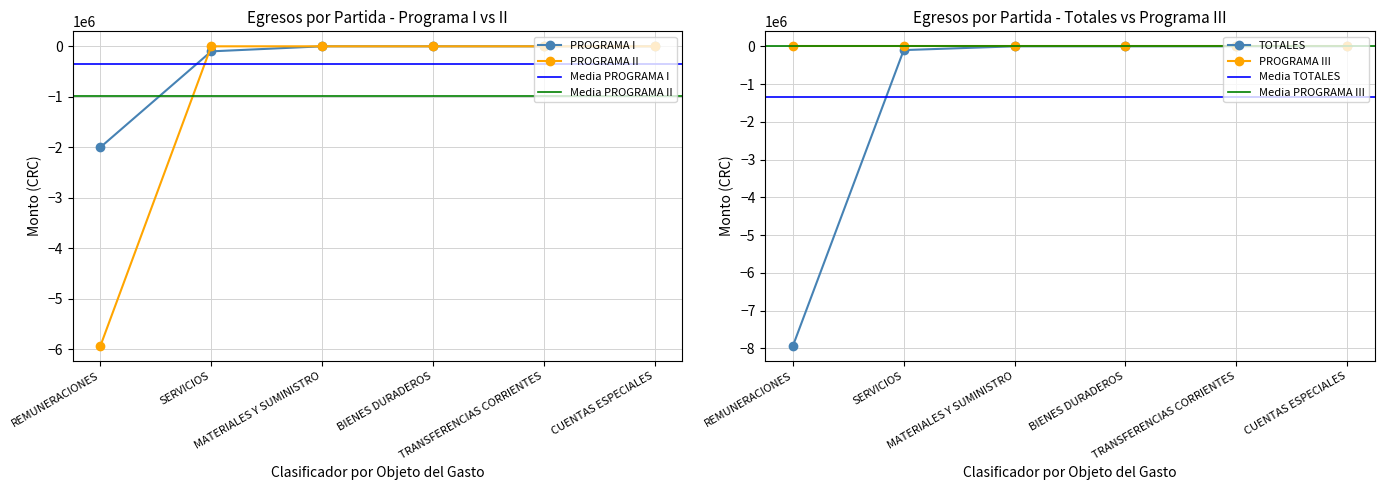

What is the difference between the maximum and minimum values in the TOTALES series?

7934873.3